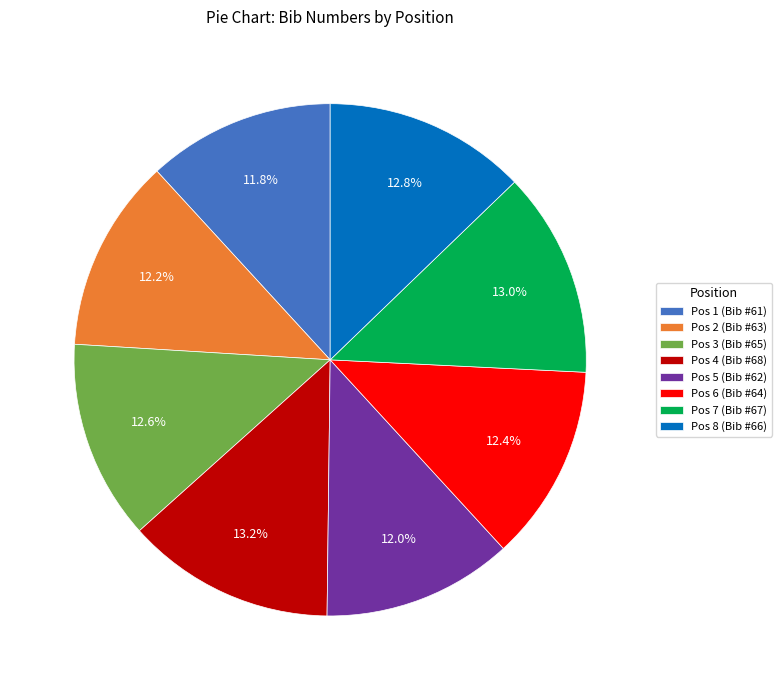

Does Pos 5 (Bib #62) account for over 50% of the chart?

No